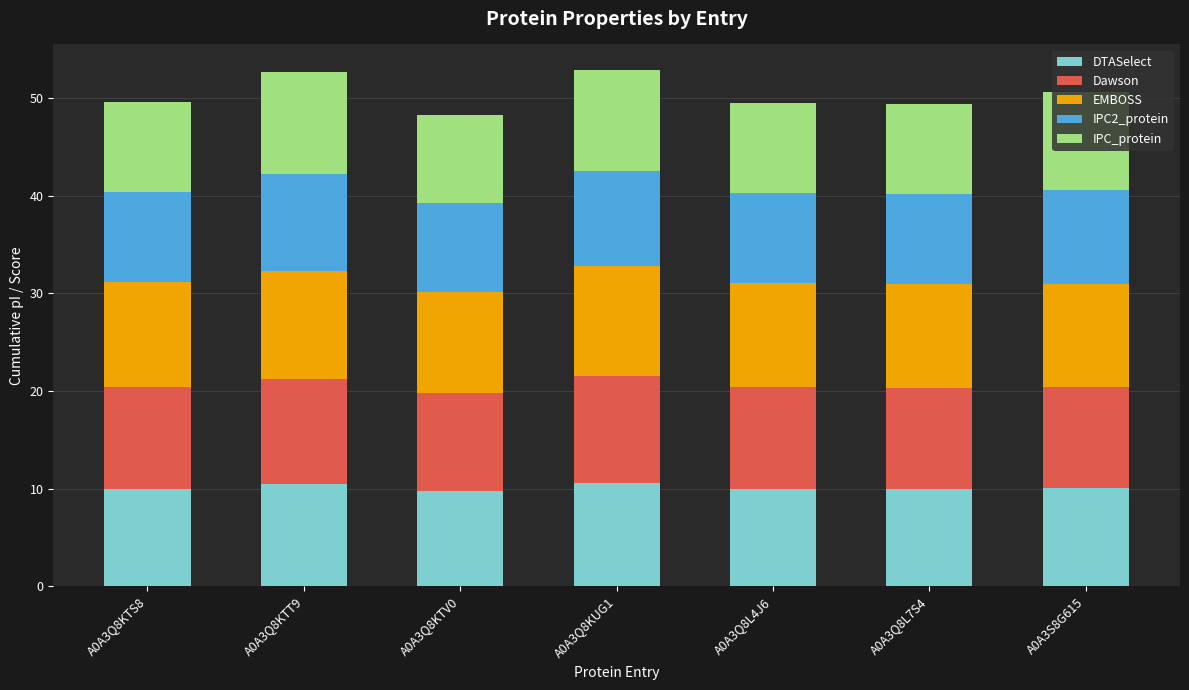

What is the highest value of the DTASelect series?

10.6